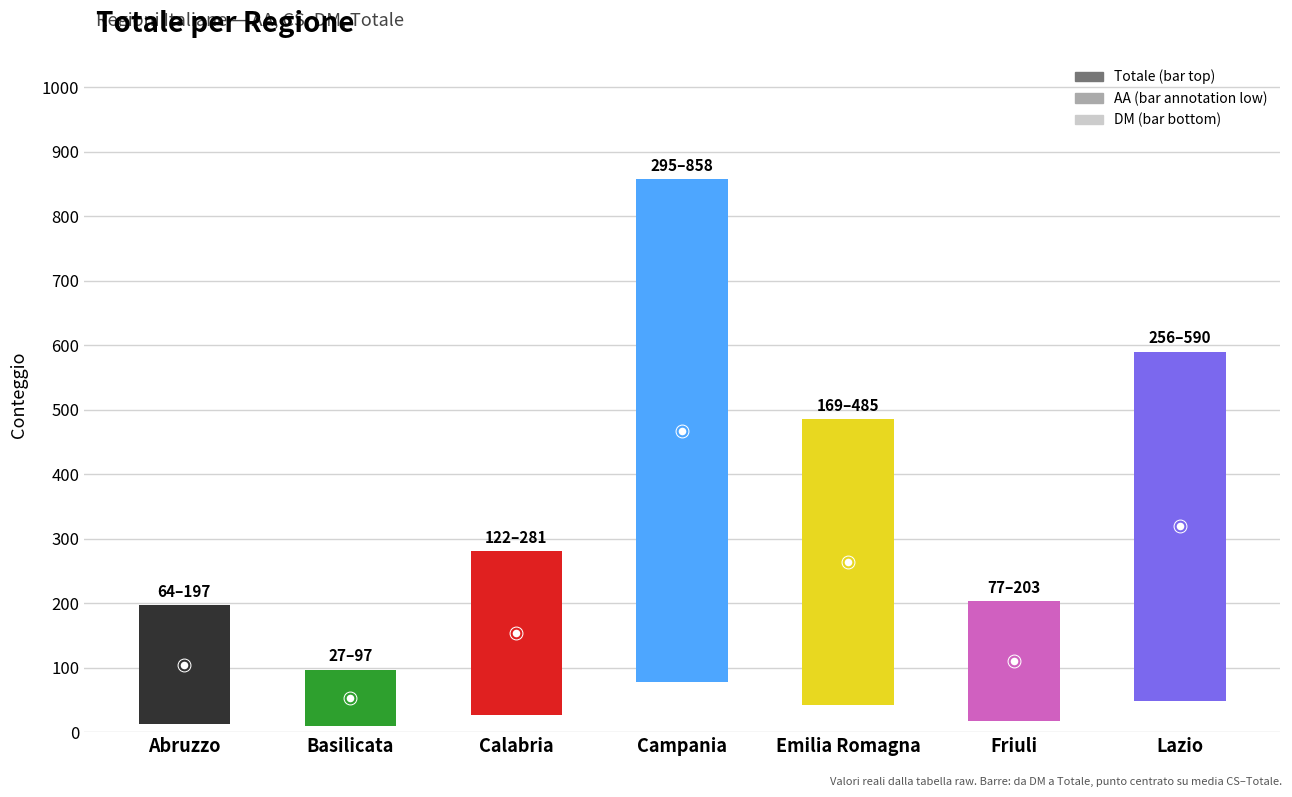

Which series has the largest total across all categories?

Totale